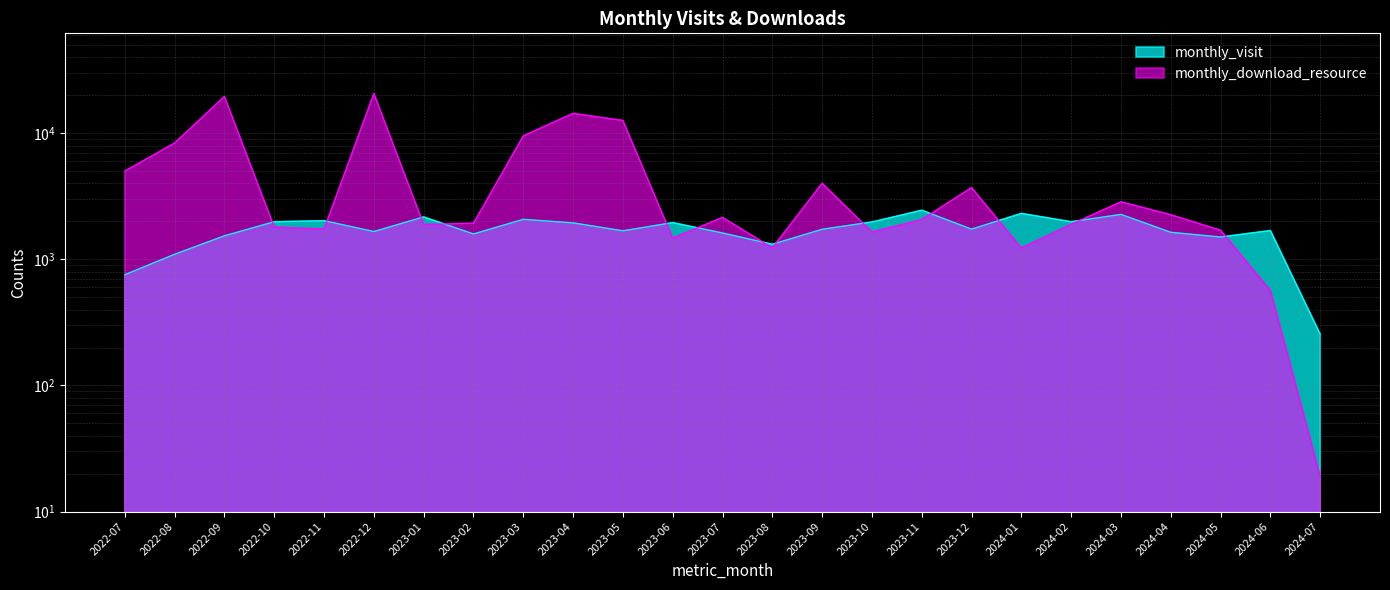

What is the highest value of the monthly_visit series?

2454